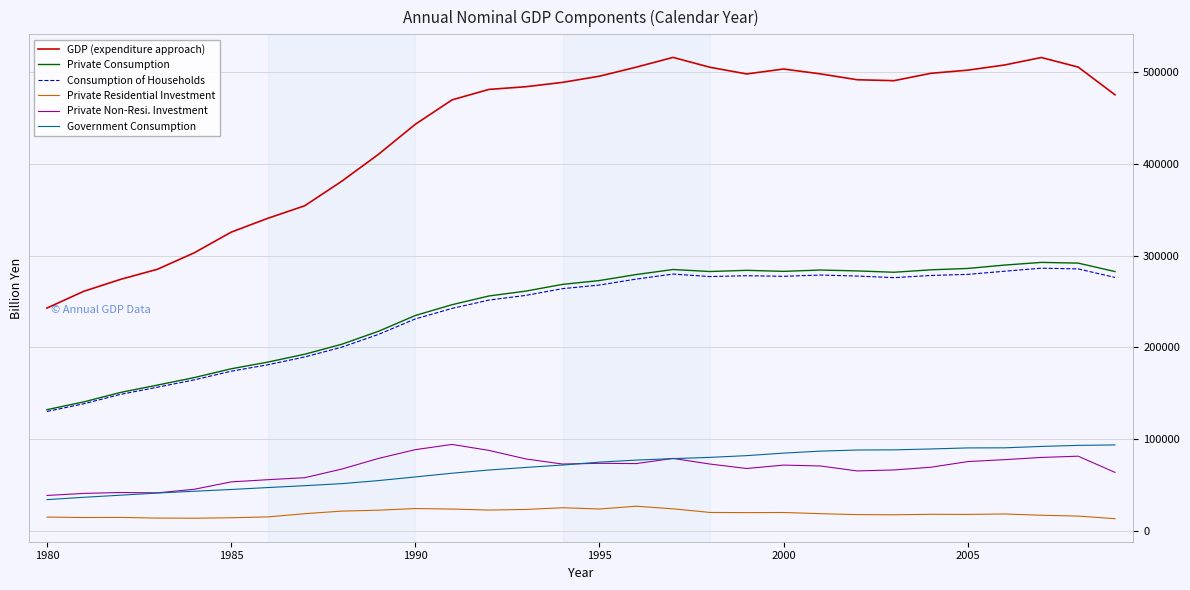

What is the difference between the maximum and minimum values in the Consumption of Households series?

155929.9